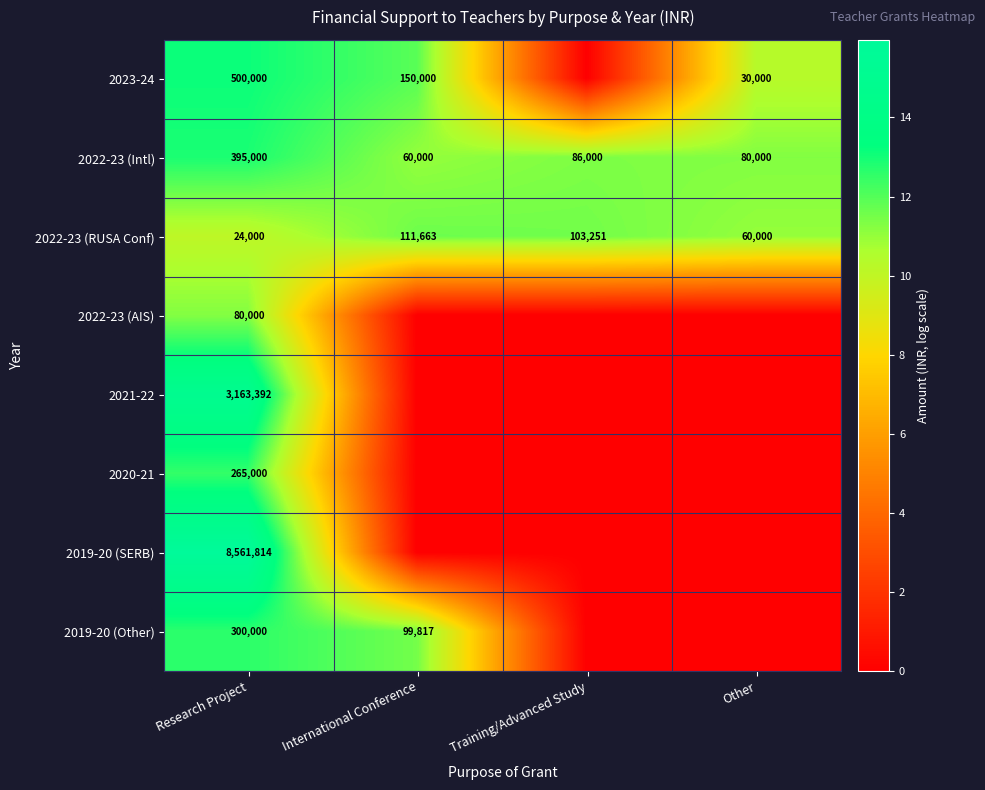

Count the number of categories in the chart.

4